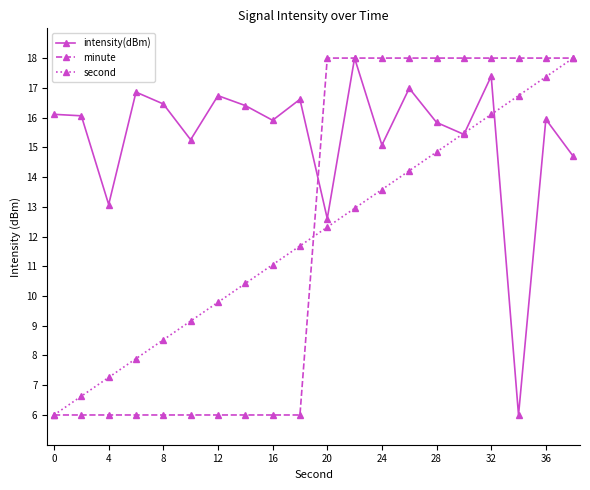

How many minute values are between 6 and 18?

20